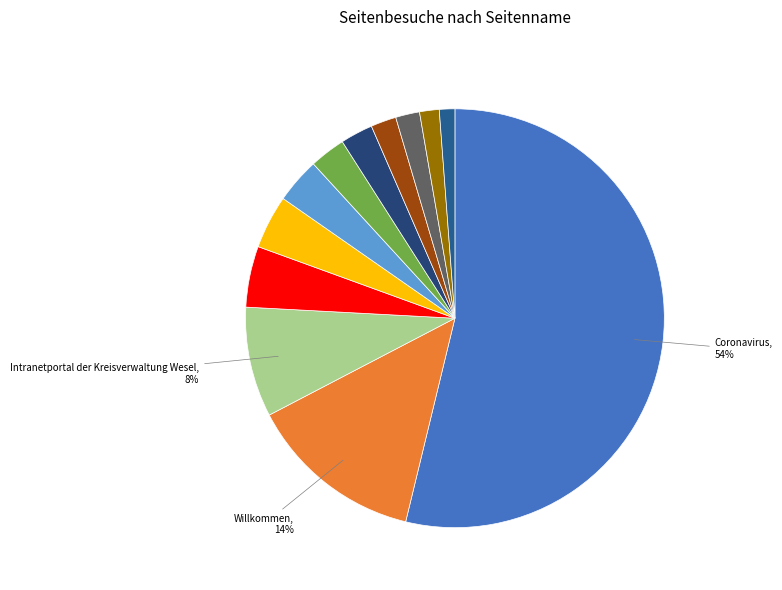

Is there any slice that represents more than half of the pie?

Yes